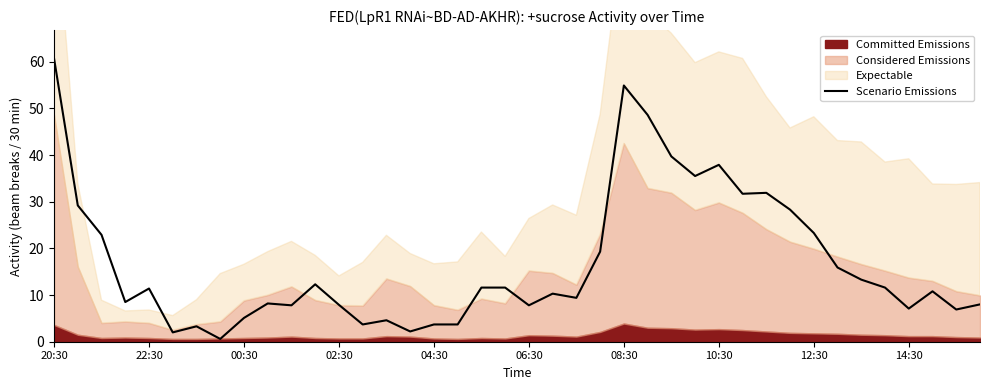

The Scenario Emissions series shows 7.1 at 14:30. True or false?

True